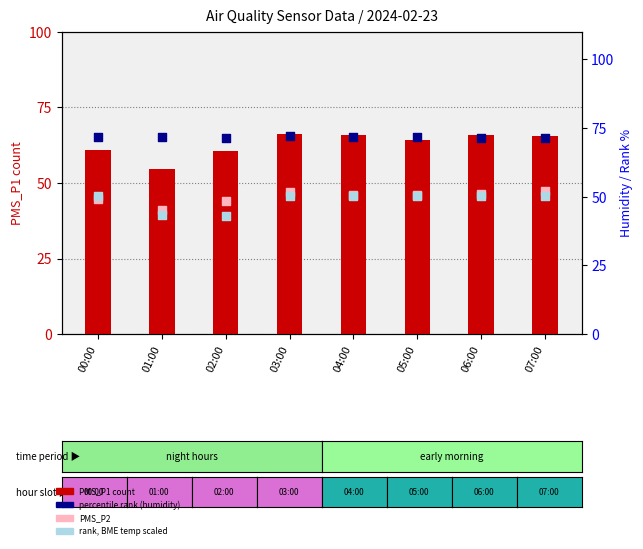

At which category is the sum across all series the highest?

03:00